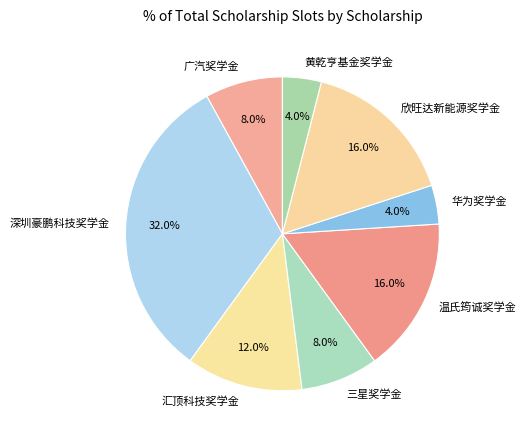

Which category has the biggest portion of the pie?

深圳豪鹏科技奖学金